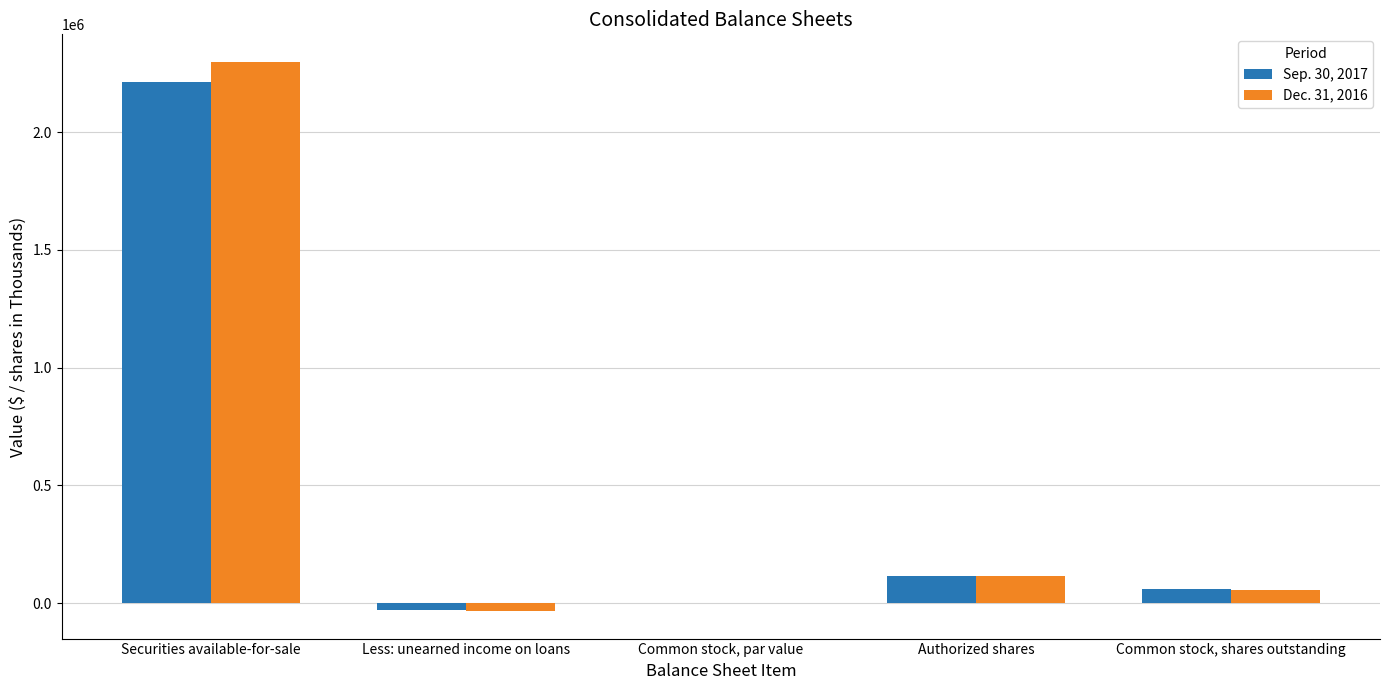

At which category is the sum across all series the highest?

Securities available-for-sale